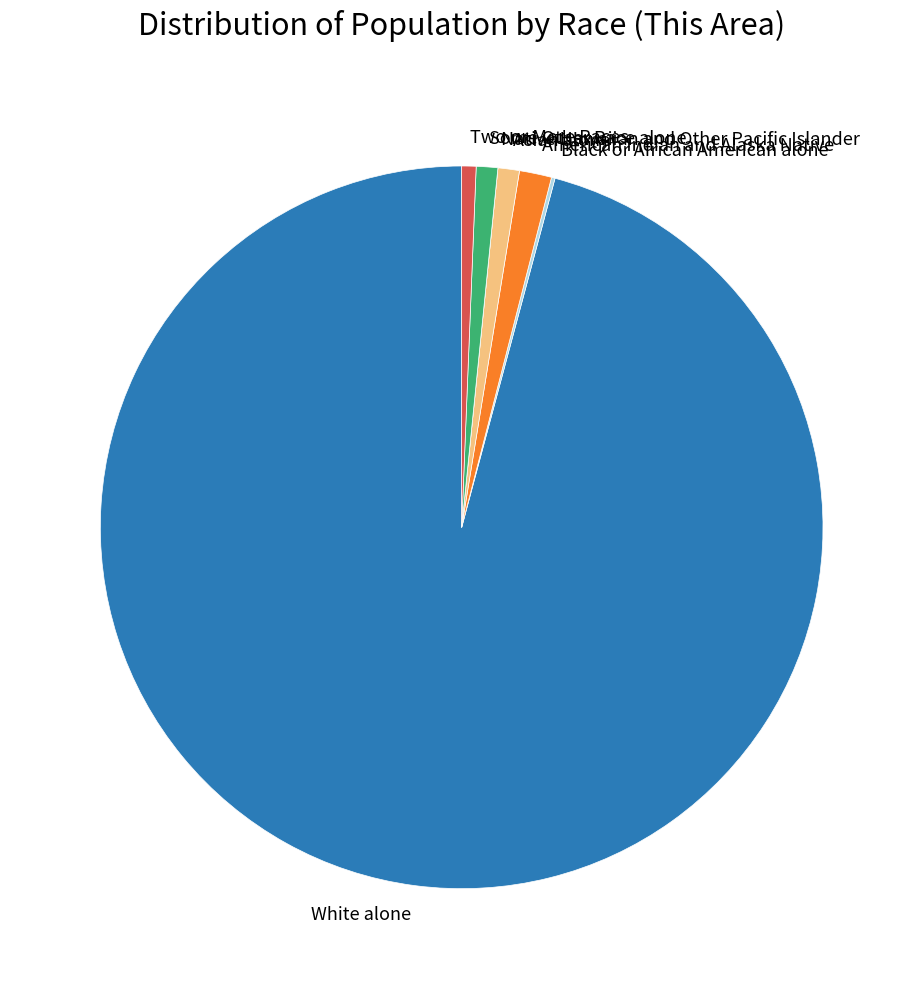

Which category has the biggest portion of the pie?

White alone